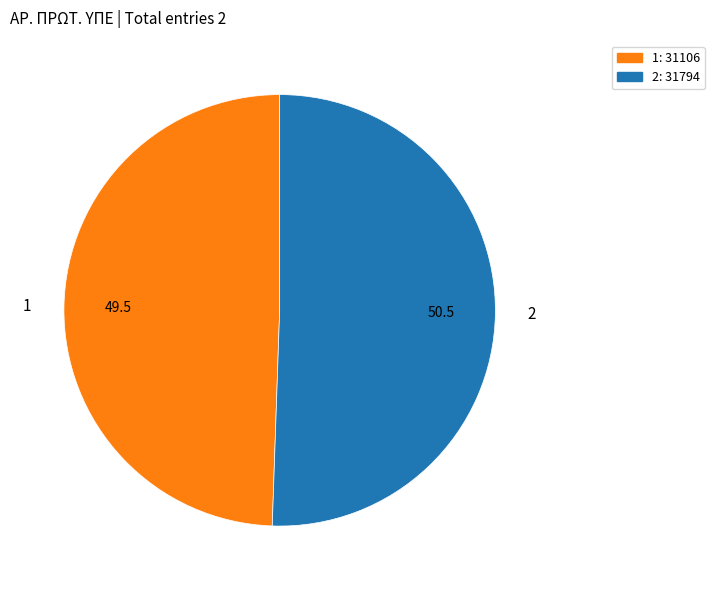

Count the number of slices in the pie.

2